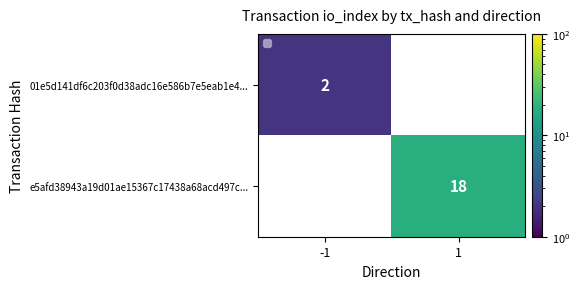

How many series are shown in this chart?

2